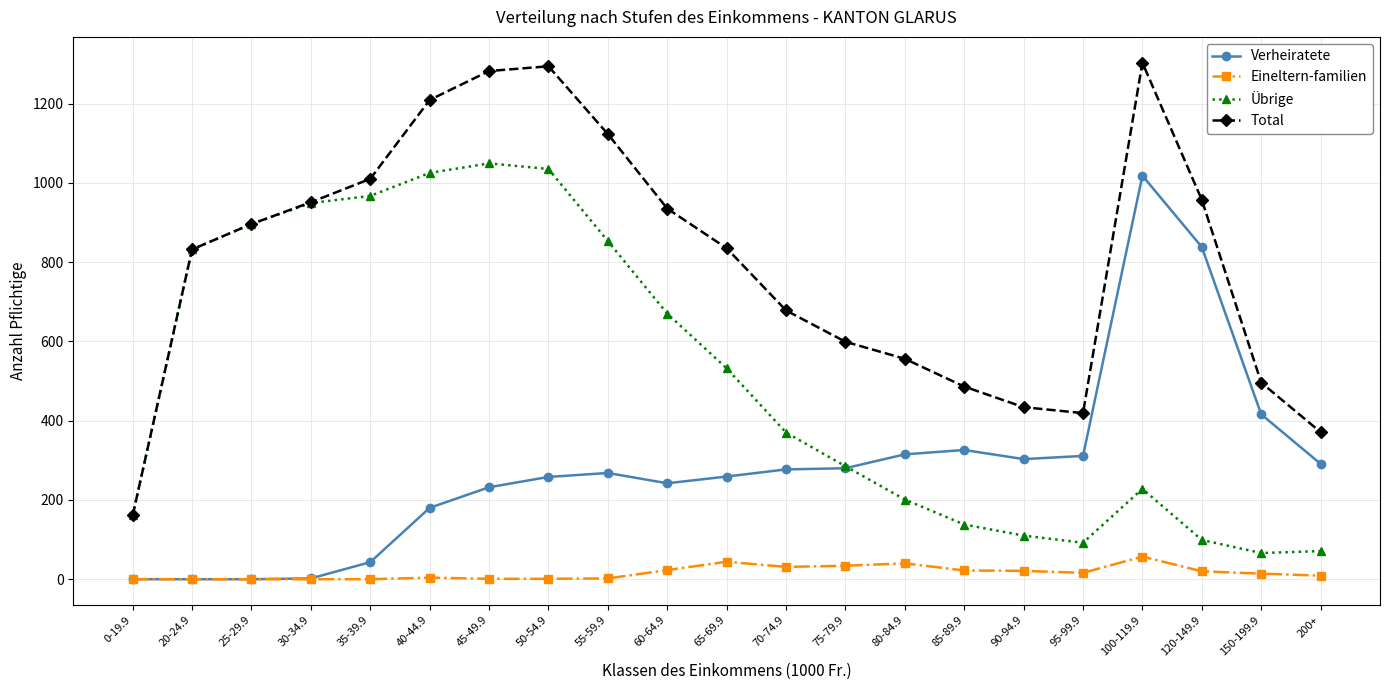

At how many categories does at least one series exceed 666?

13